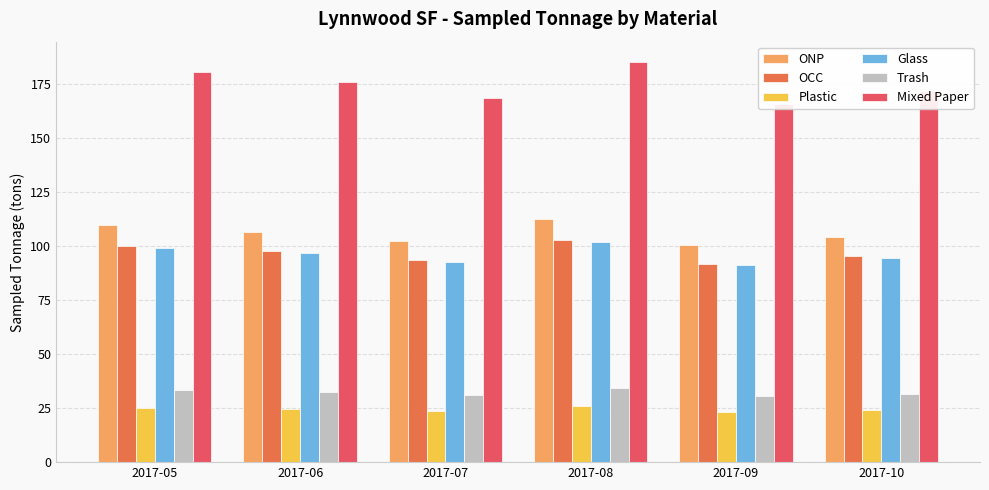

Which has a higher value, 2017-05 or 2017-08?

2017-08